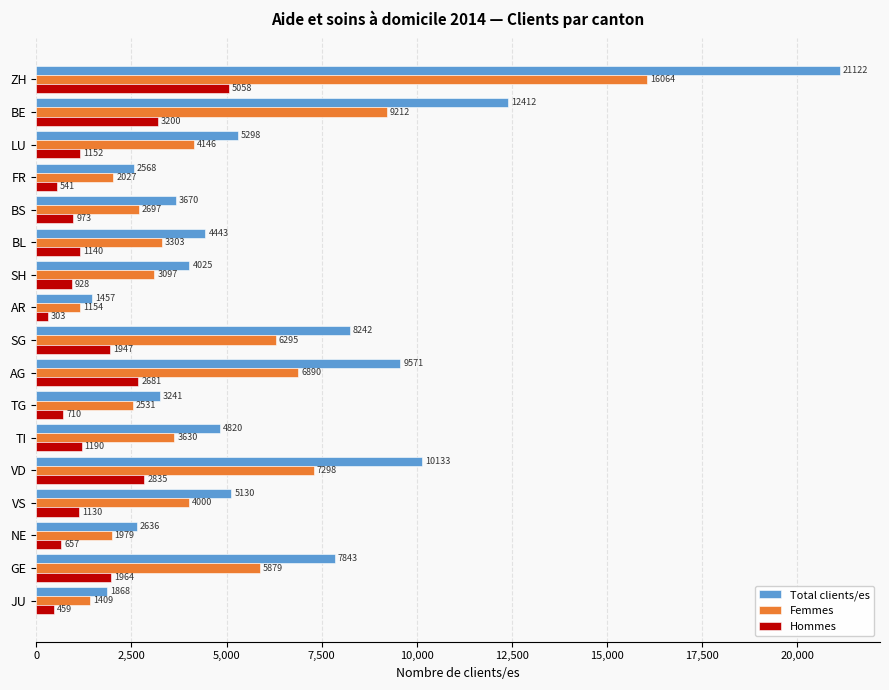

The value of Femmes at AG is 6890. True or false?

True